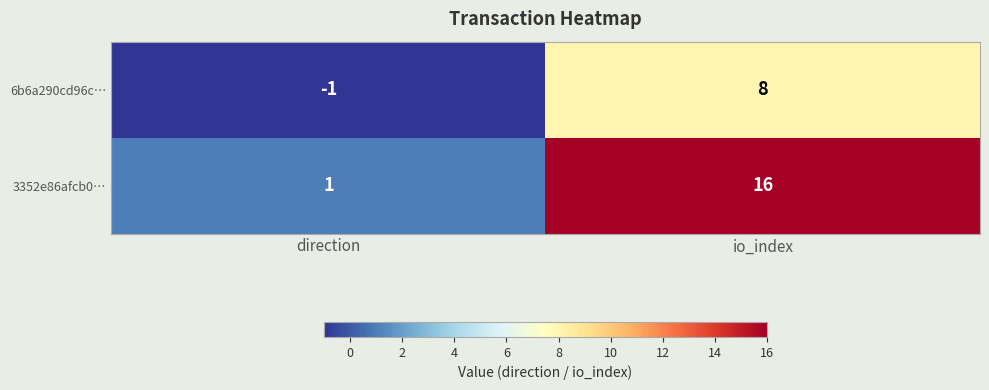

At which category is the sum across all series the highest?

io_index